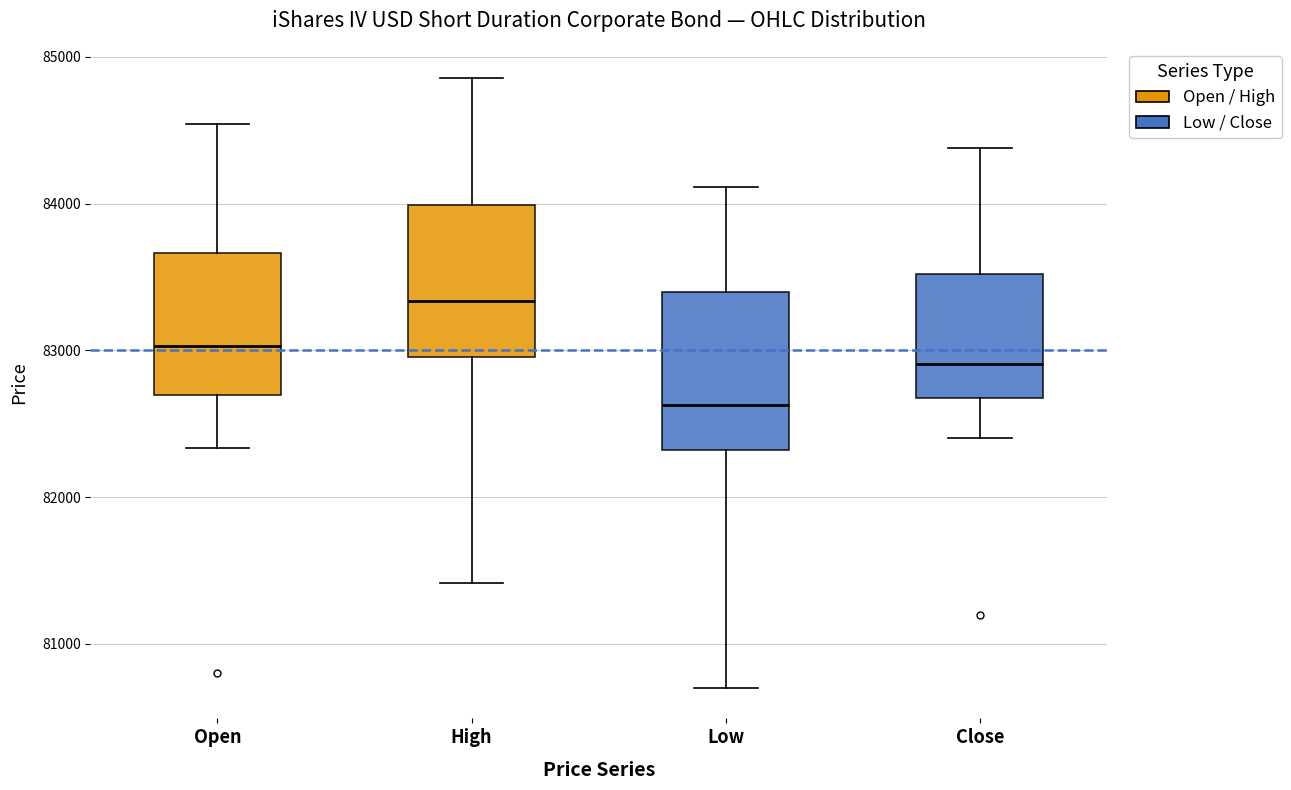

Which box has the lowest median line?

Low